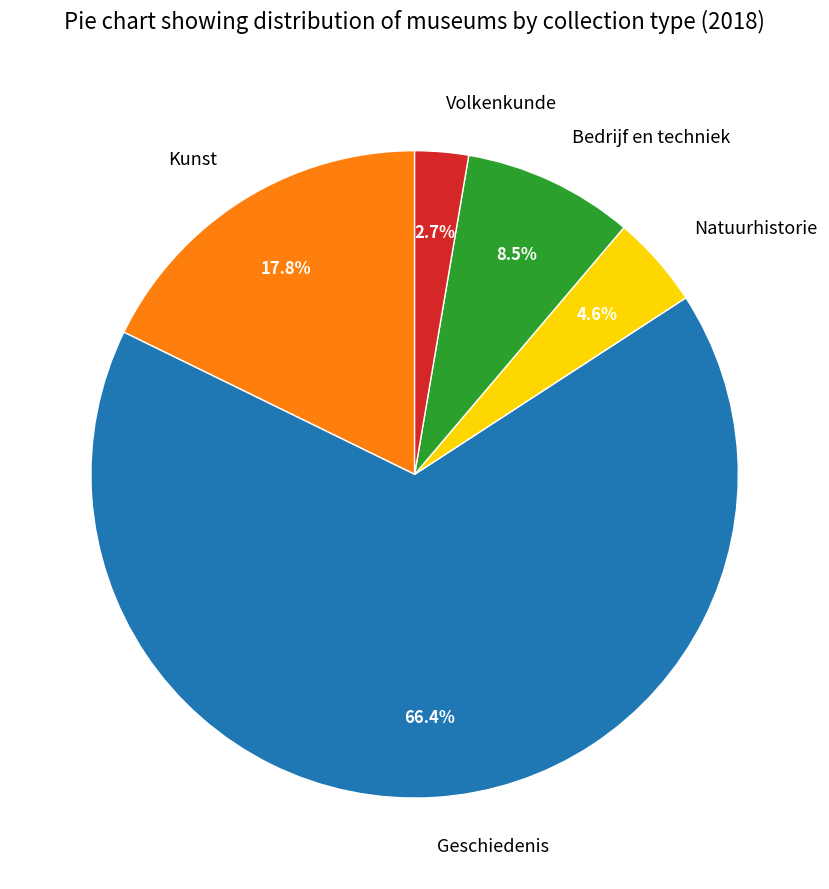

Which slice represents more than half of the pie?

Geschiedenis